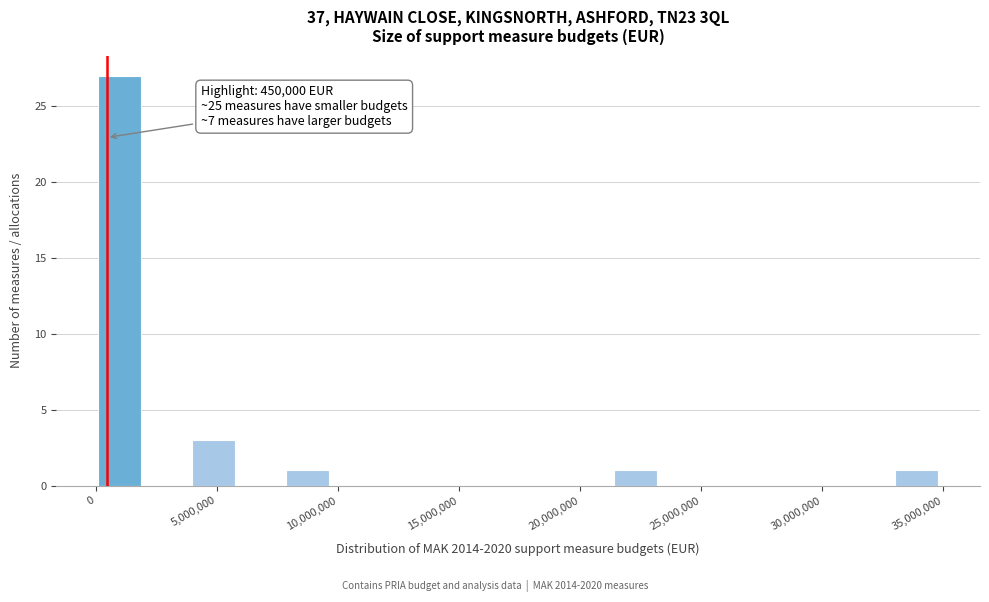

Read against the x-axis, roughly where is the centre of the tallest bar?

1000000